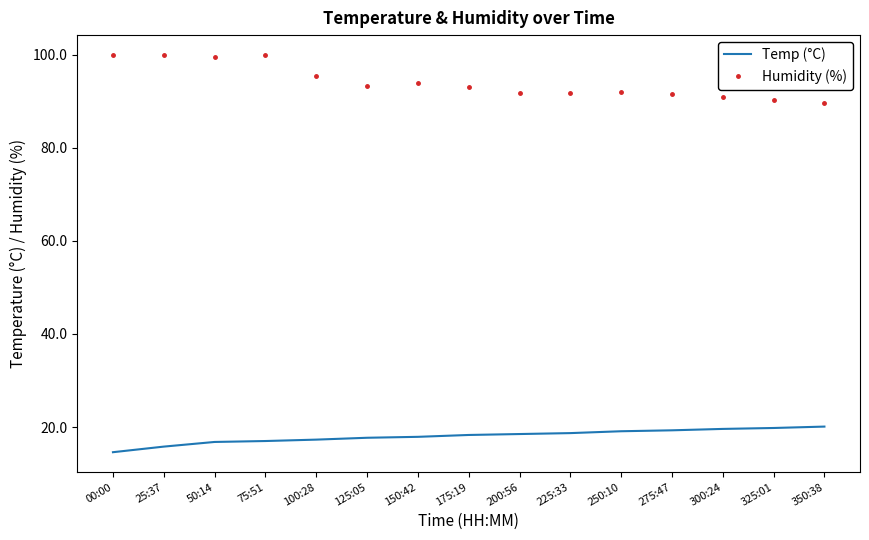

What is the approximate value of Humidity (%) at 225:33?

91.8